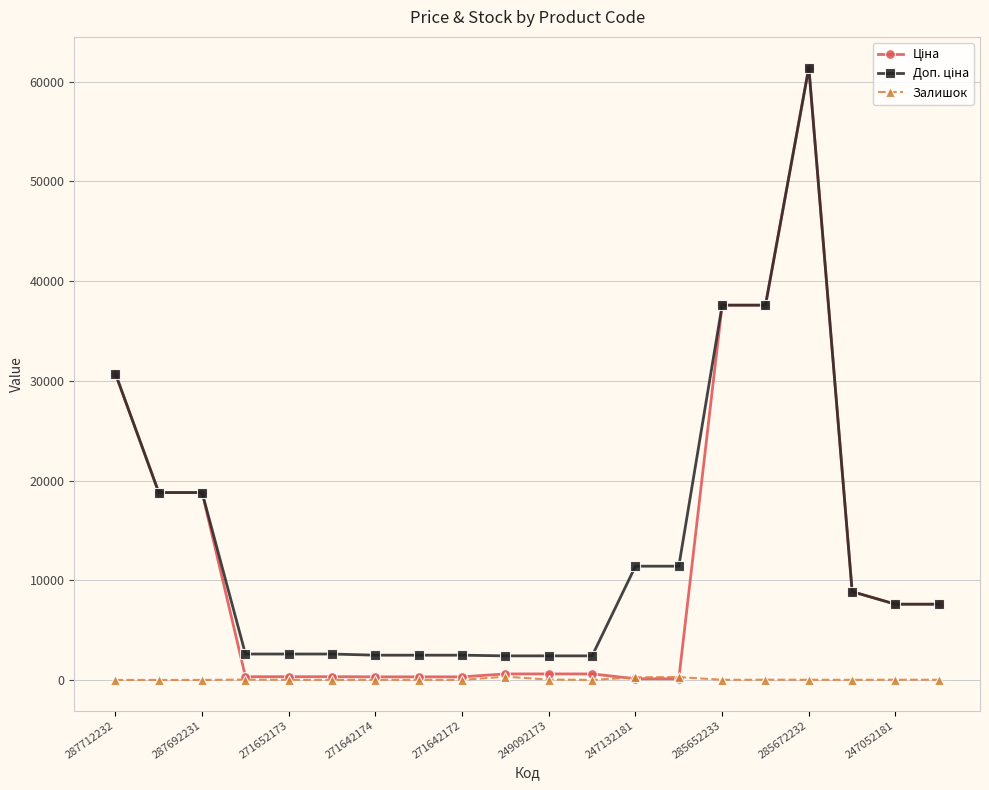

What is the greatest value displayed?

61434.3